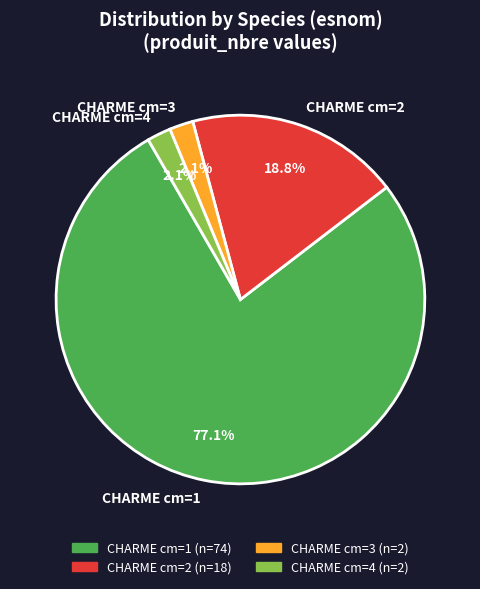

Does CHARME cm=1 account for over 50% of the chart?

Yes